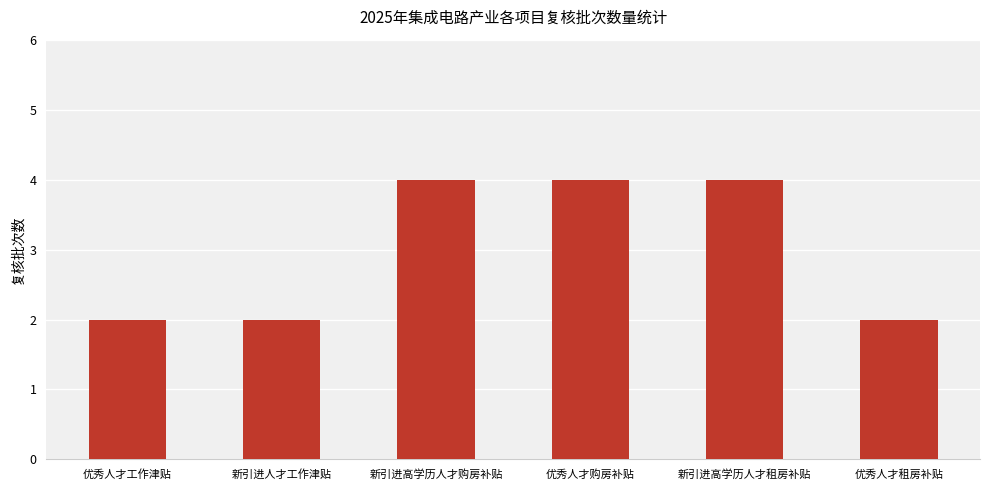

What is the sum of all values?

18